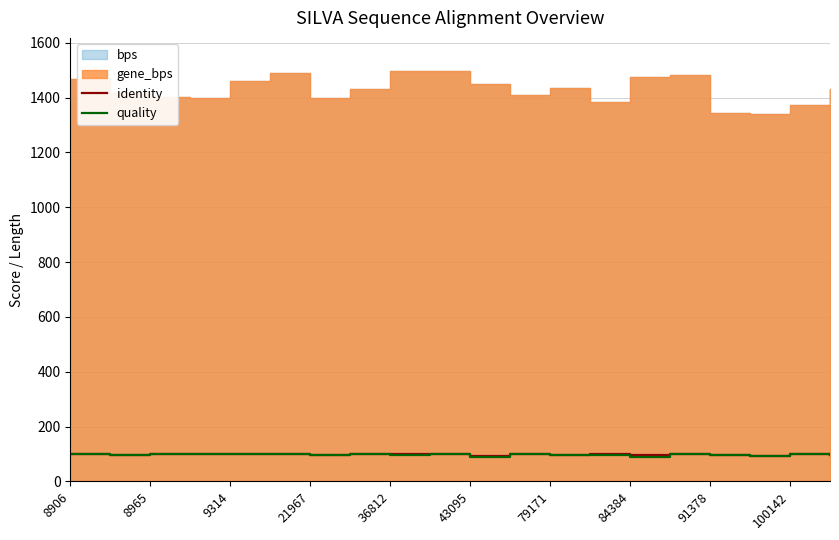

What is the value of the quality point at the 15th from the left?

89.0